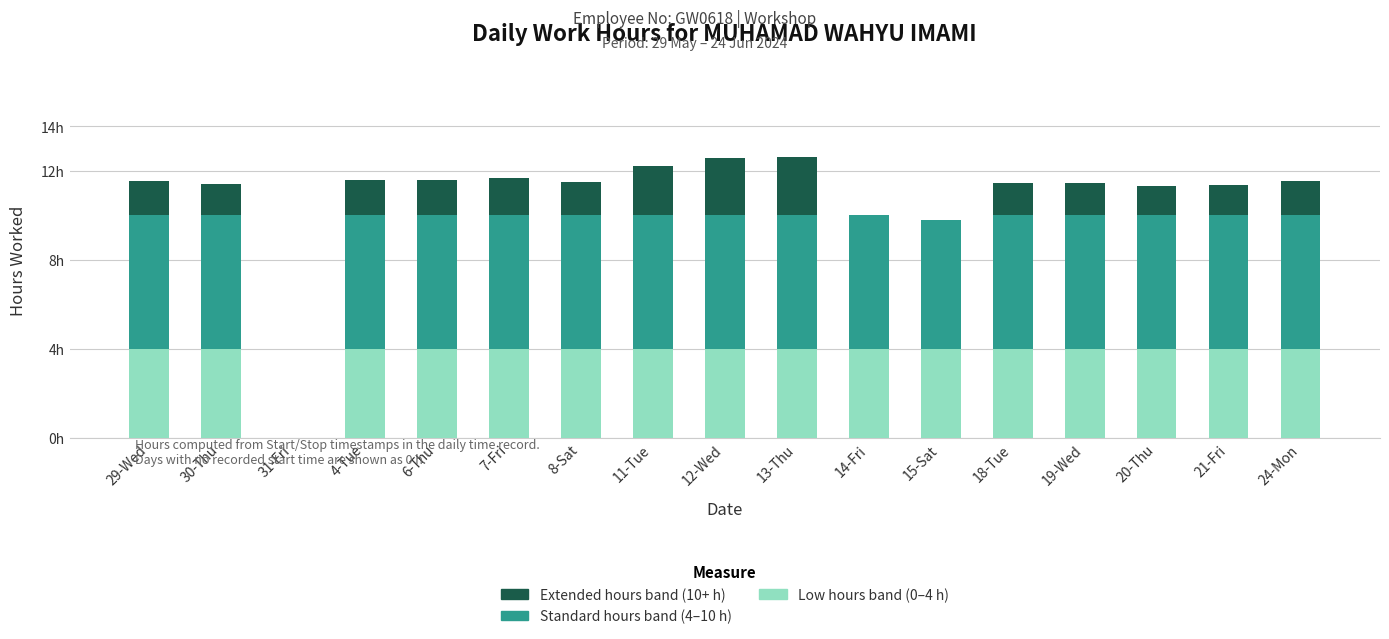

Are the bars horizontal?

No